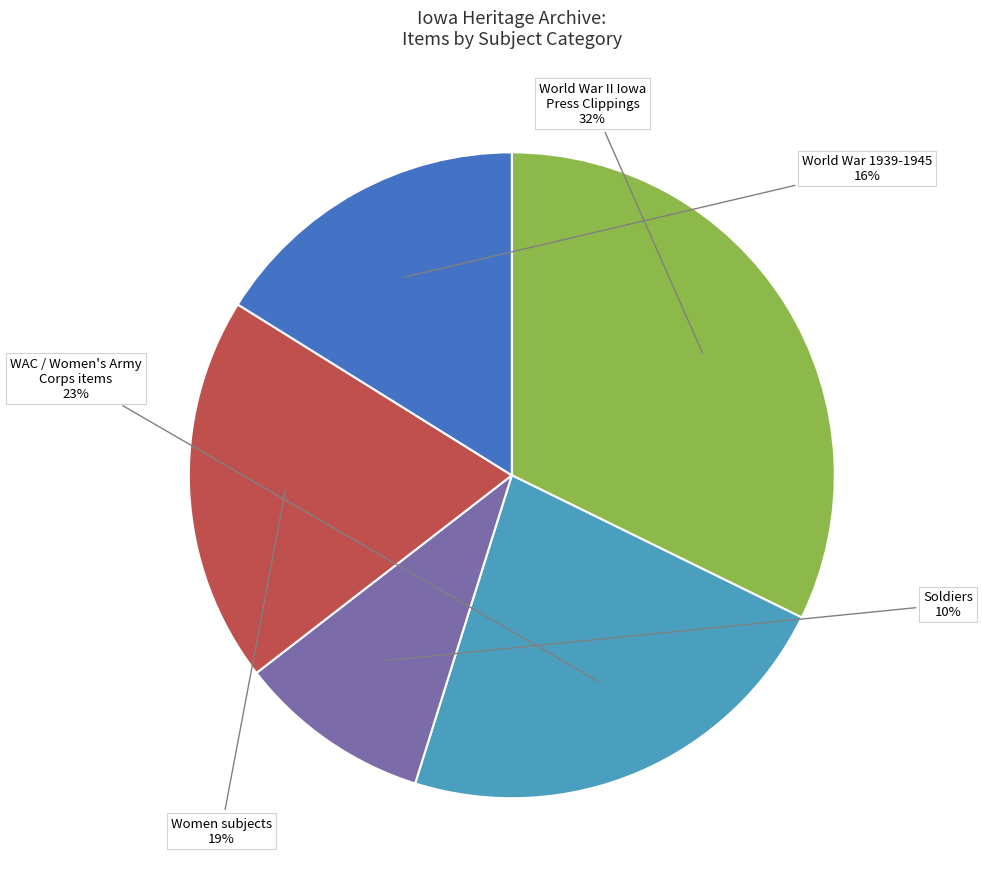

To the nearest percent, what is the average slice percentage?

20%